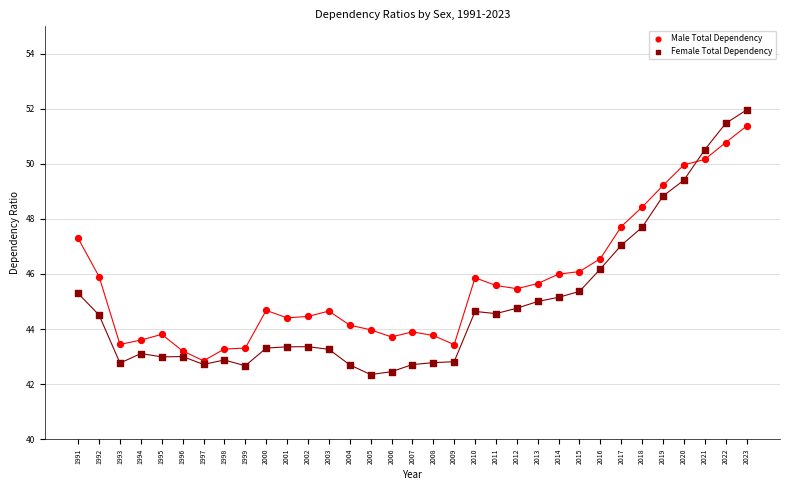

Which series contains the lowest Y value?

Female Total Dependency